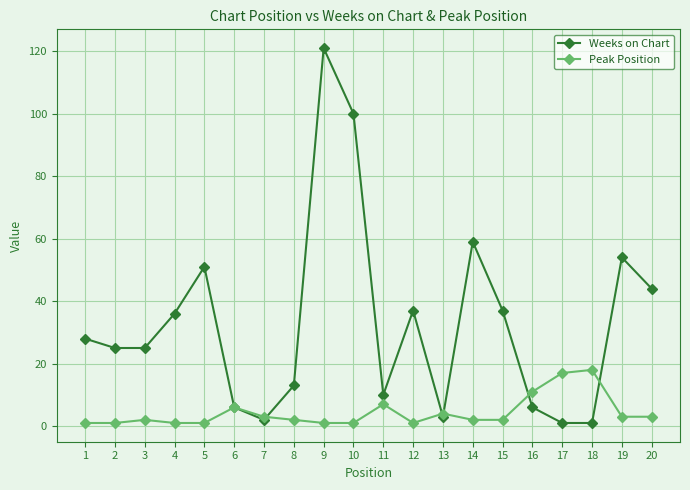

True or false: Peak Position has more than 1 interior local peaks.

True